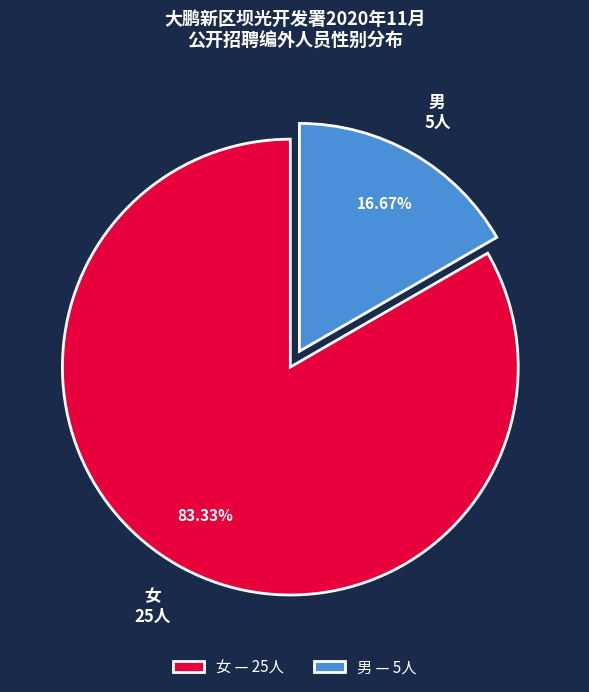

What portion of the pie excludes 女?

16.7%